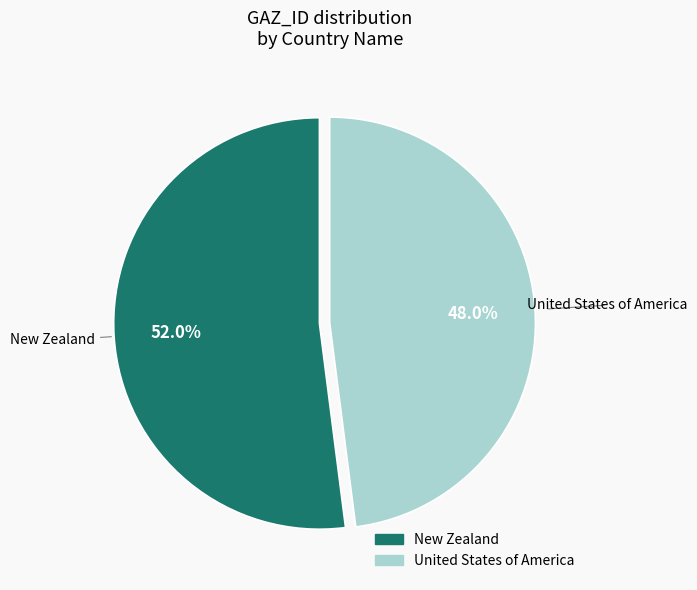

Is it true that United States of America is 48% of the pie?

True